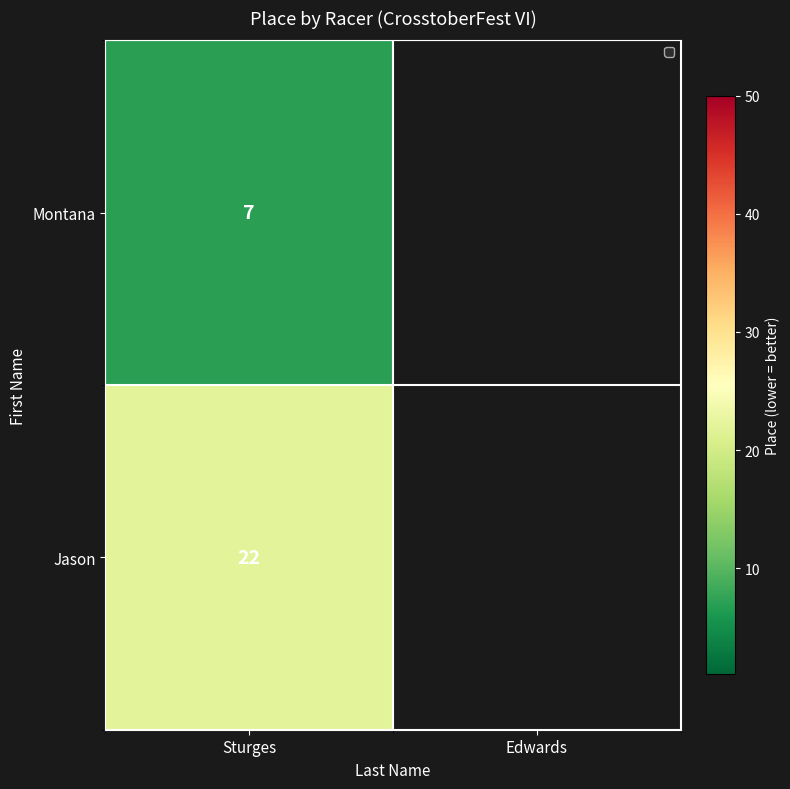

Between Edwards and Sturges, which is larger?

Sturges